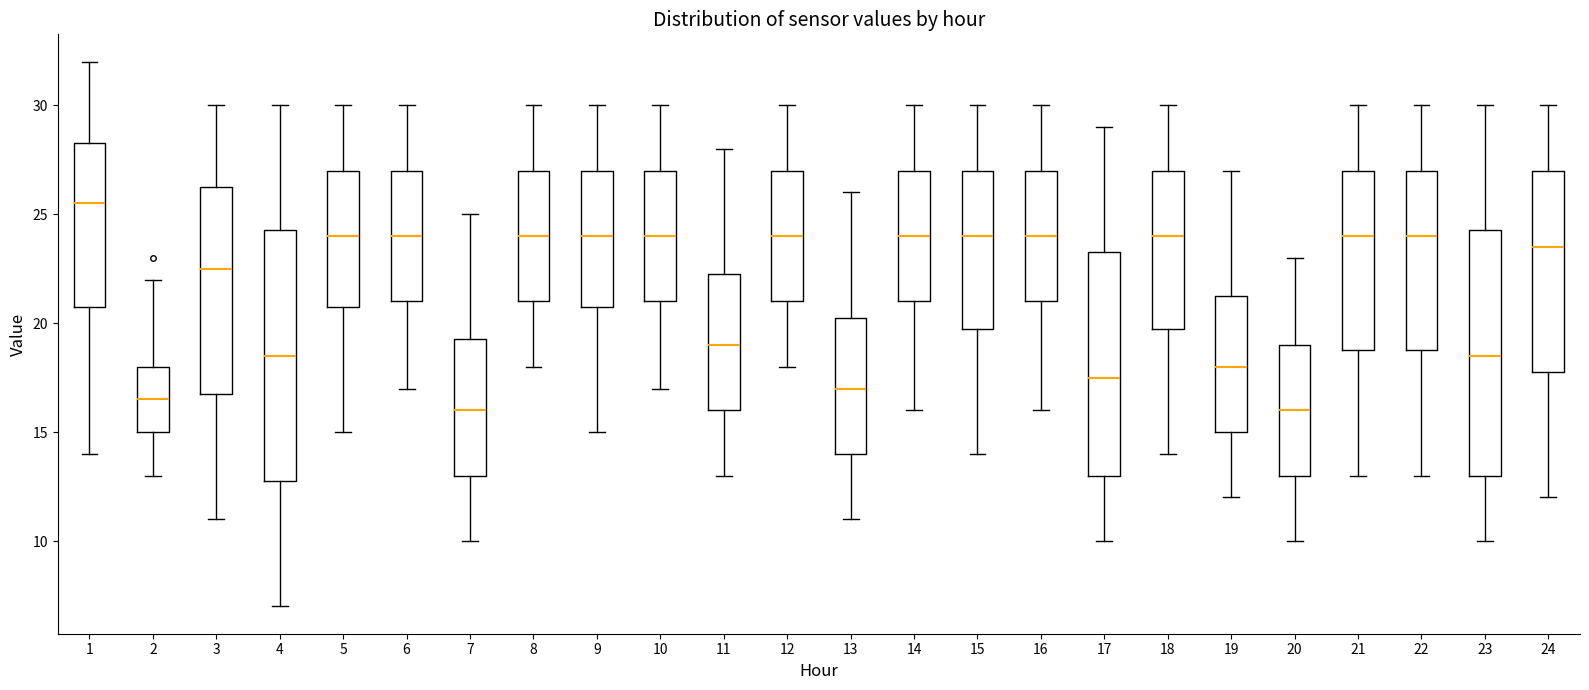

Reading left to right, read every box against the y-axis: the position of its median line, the range the box covers, and the ends of its whiskers. The values are not printed on the chart, so give them approximately, as read against the axis.

1: median 25.5, box 21.0 to 28.5, whiskers 14.0 to 32.0
2: median 16.5, box 15.0 to 18.0, whiskers 13.0 to 22.0
3: median 22.5, box 17.0 to 26.5, whiskers 11.0 to 30.0
4: median 18.5, box 13.0 to 24.5, whiskers 7.0 to 30.0
5: median 24.0, box 21.0 to 27.0, whiskers 15.0 to 30.0
6: median 24.0, box 21.0 to 27.0, whiskers 17.0 to 30.0
7: median 16.0, box 13.0 to 19.5, whiskers 10.0 to 25.0
8: median 24.0, box 21.0 to 27.0, whiskers 18.0 to 30.0
9: median 24.0, box 21.0 to 27.0, whiskers 15.0 to 30.0
10: median 24.0, box 21.0 to 27.0, whiskers 17.0 to 30.0
11: median 19.0, box 16.0 to 22.5, whiskers 13.0 to 28.0
12: median 24.0, box 21.0 to 27.0, whiskers 18.0 to 30.0
13: median 17.0, box 14.0 to 20.5, whiskers 11.0 to 26.0
14: median 24.0, box 21.0 to 27.0, whiskers 16.0 to 30.0
15: median 24.0, box 20.0 to 27.0, whiskers 14.0 to 30.0
16: median 24.0, box 21.0 to 27.0, whiskers 16.0 to 30.0
17: median 17.5, box 13.0 to 23.5, whiskers 10.0 to 29.0
18: median 24.0, box 20.0 to 27.0, whiskers 14.0 to 30.0
19: median 18.0, box 15.0 to 21.5, whiskers 12.0 to 27.0
20: median 16.0, box 13.0 to 19.0, whiskers 10.0 to 23.0
21: median 24.0, box 19.0 to 27.0, whiskers 13.0 to 30.0
22: median 24.0, box 19.0 to 27.0, whiskers 13.0 to 30.0
23: median 18.5, box 13.0 to 24.5, whiskers 10.0 to 30.0
24: median 23.5, box 18.0 to 27.0, whiskers 12.0 to 30.0